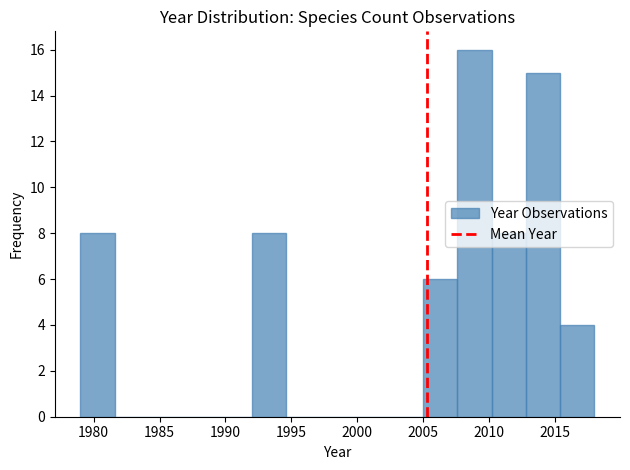

Reading left to right, list every bar in this chart as the range it spans on the x-axis followed by its height. Neither the bar edges nor the heights are printed on the chart, so give them approximately, as read against the axes.

1979.0 to 1981.6: 8
1981.6 to 1984.2: 0
1984.2 to 1986.8: 0
1986.8 to 1989.4: 0
1989.4 to 1992.0: 0
1992.0 to 1994.6: 8
1994.6 to 1997.2: 0
1997.2 to 1999.8: 0
1999.8 to 2002.4: 0
2002.4 to 2005.0: 0
2005.0 to 2007.6: 6
2007.6 to 2010.2: 16
2010.2 to 2012.8: 8
2012.8 to 2015.4: 15
2015.4 to 2018.0: 4